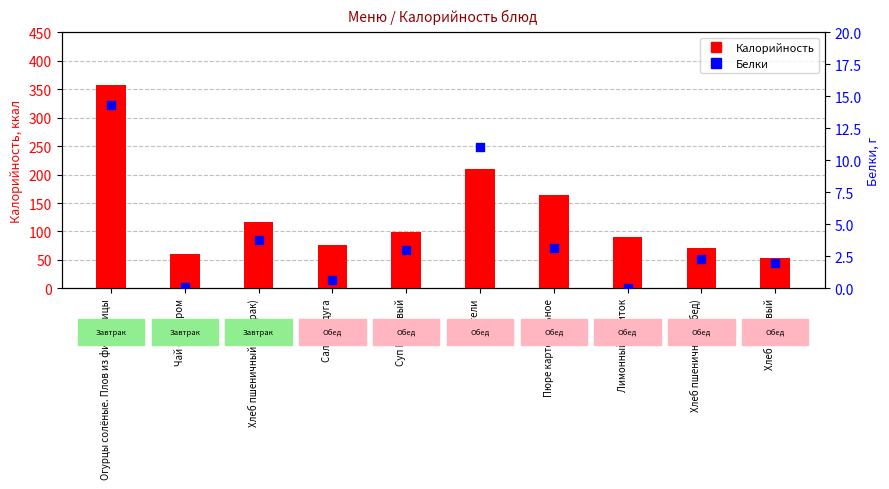

At which category is the sum across all series the highest?

Огурцы солёные. Плов из филе птицы